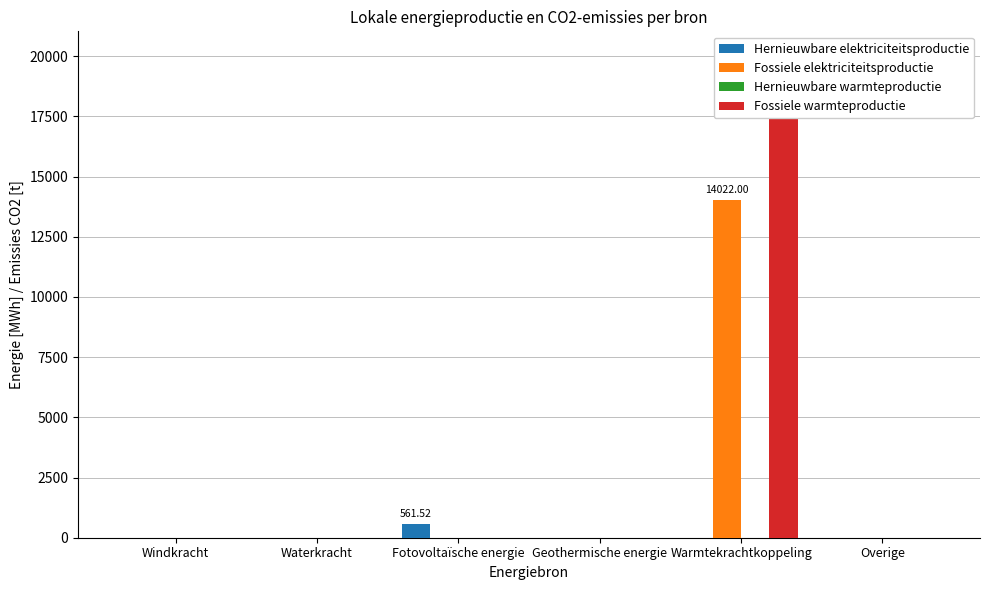

True or false: Fossiele warmteproductie has a value of 0.0 at Windkracht.

True